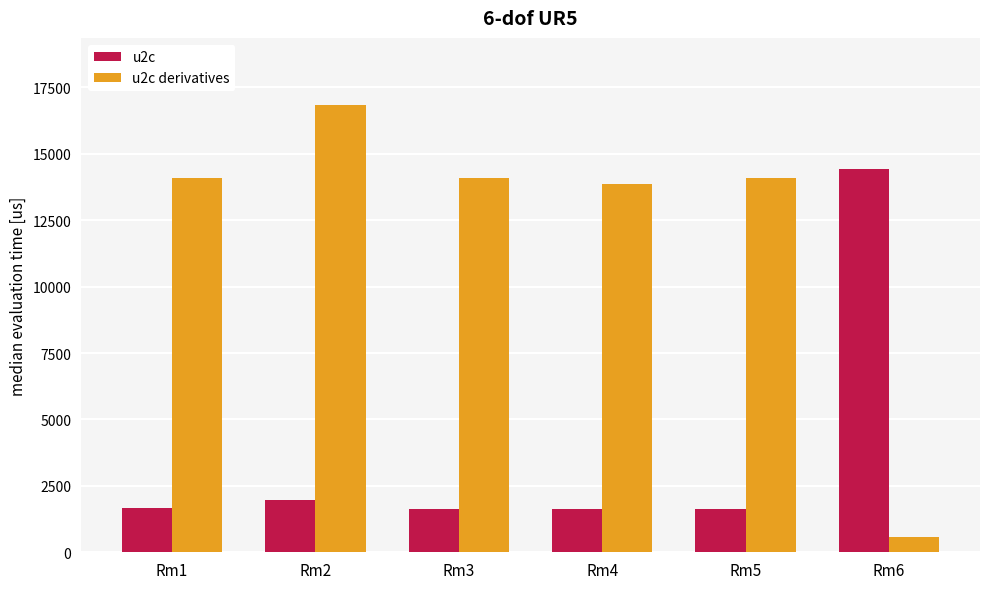

Rank the series at Rm2 from highest to lowest value.

u2c derivatives, u2c